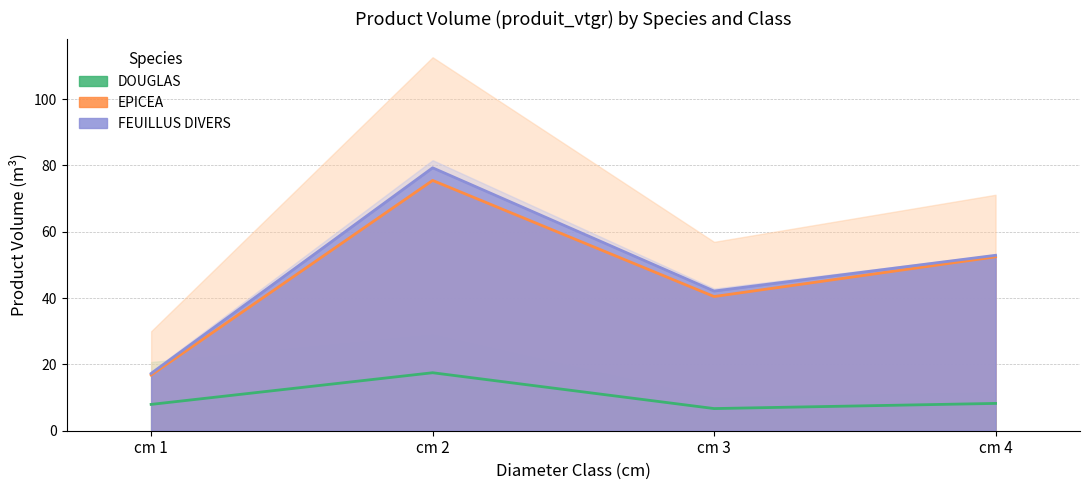

True or false: EPICEA and DOUGLAS cross at least once.

False